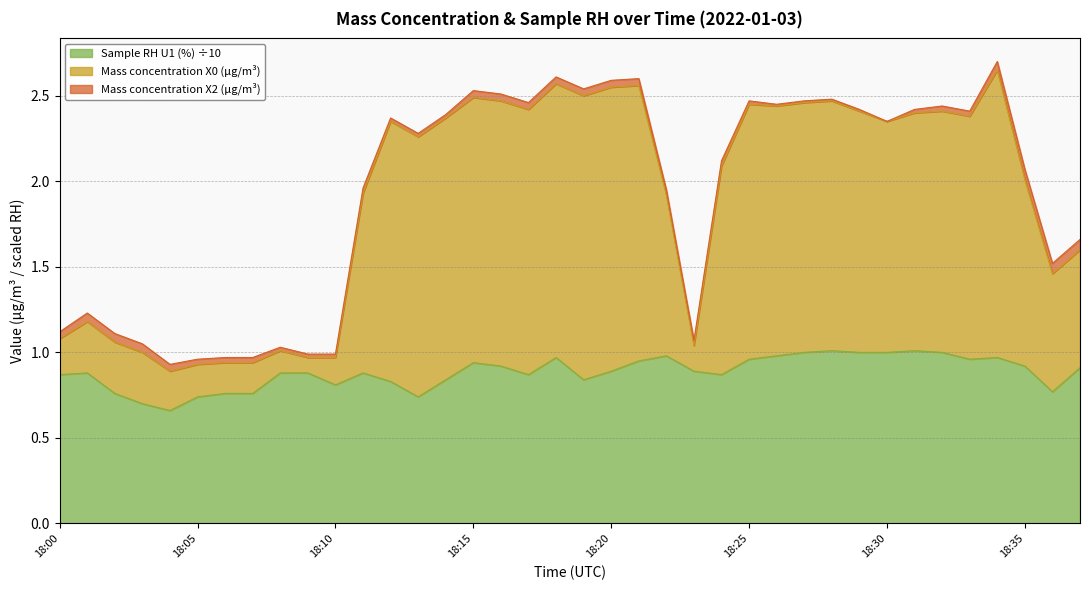

True or false: Sample RH U1 (%) has a value of 0.7 at 18:04.

True